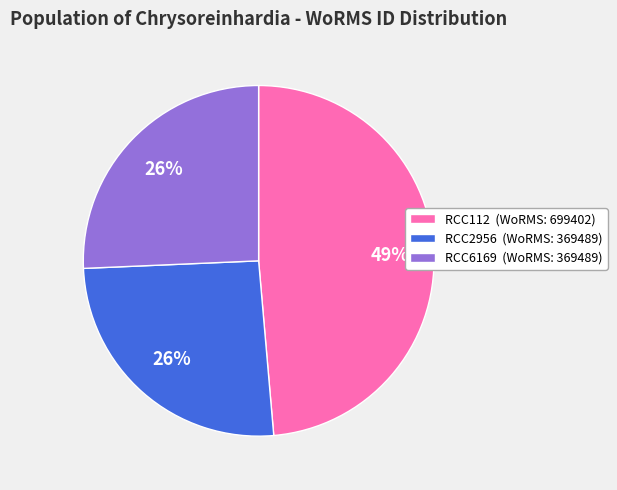

To the nearest percent, what is the average slice percentage?

33%